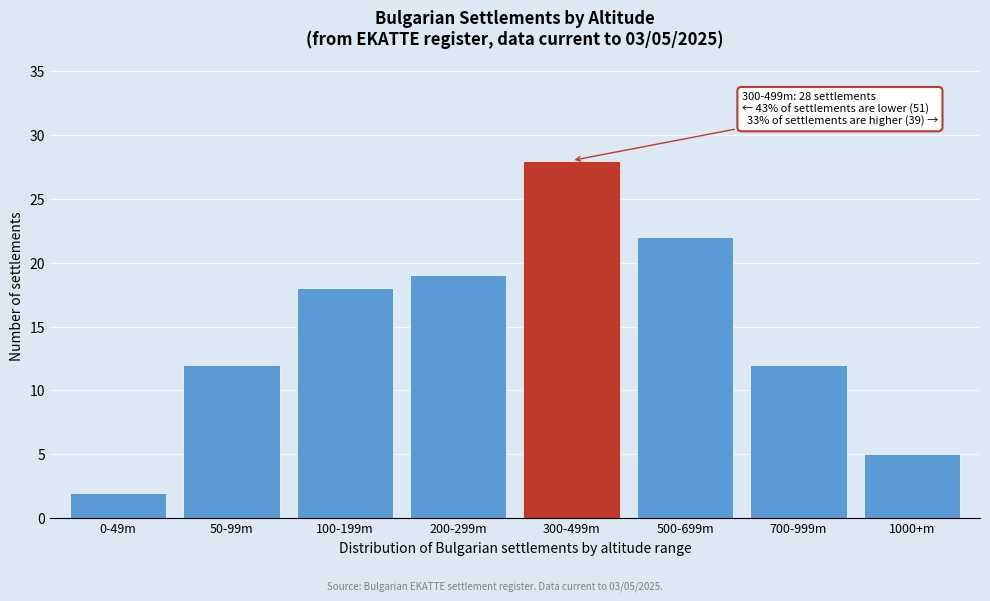

Reading left to right, transcribe all the data shown in this chart.

0-49m=2	50-99m=12	100-199m=18	200-299m=19	300-499m=28	500-699m=22	700-999m=12	1000+m=5